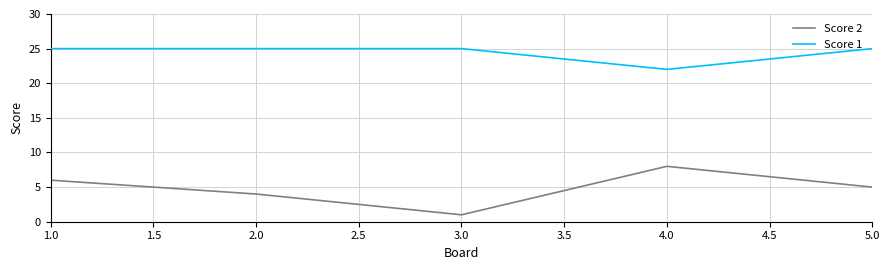

Does the chart have visible grid lines?

Yes